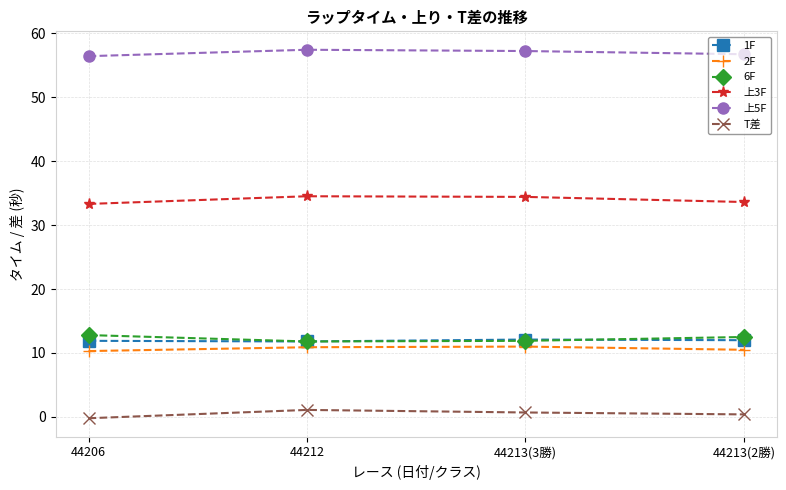

At which label does 6F first exceed 12?

44206